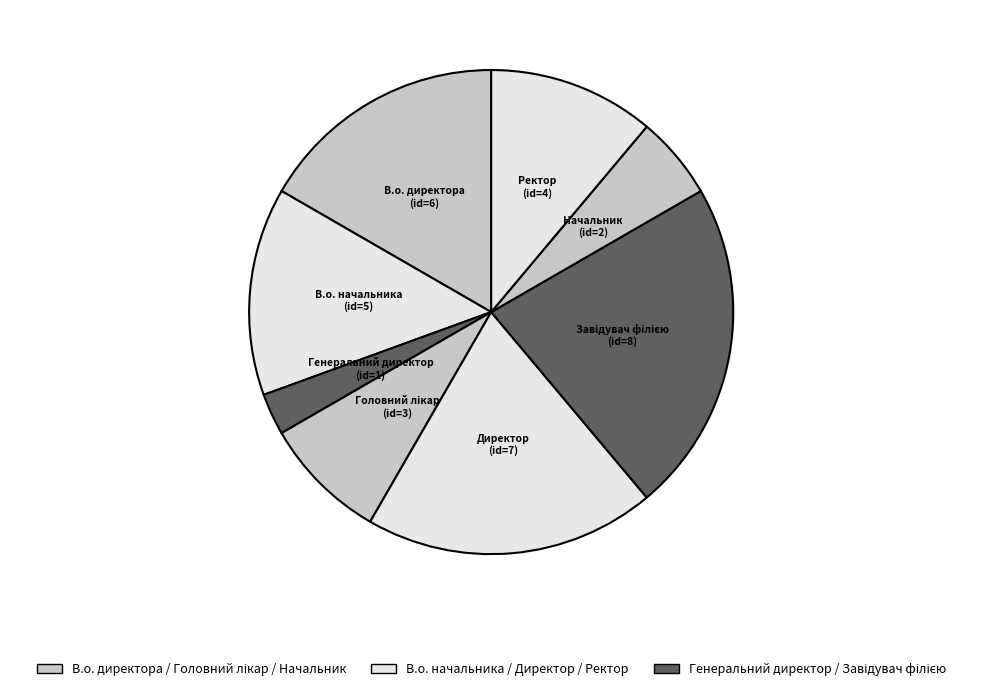

Count the number of slices in the pie.

8